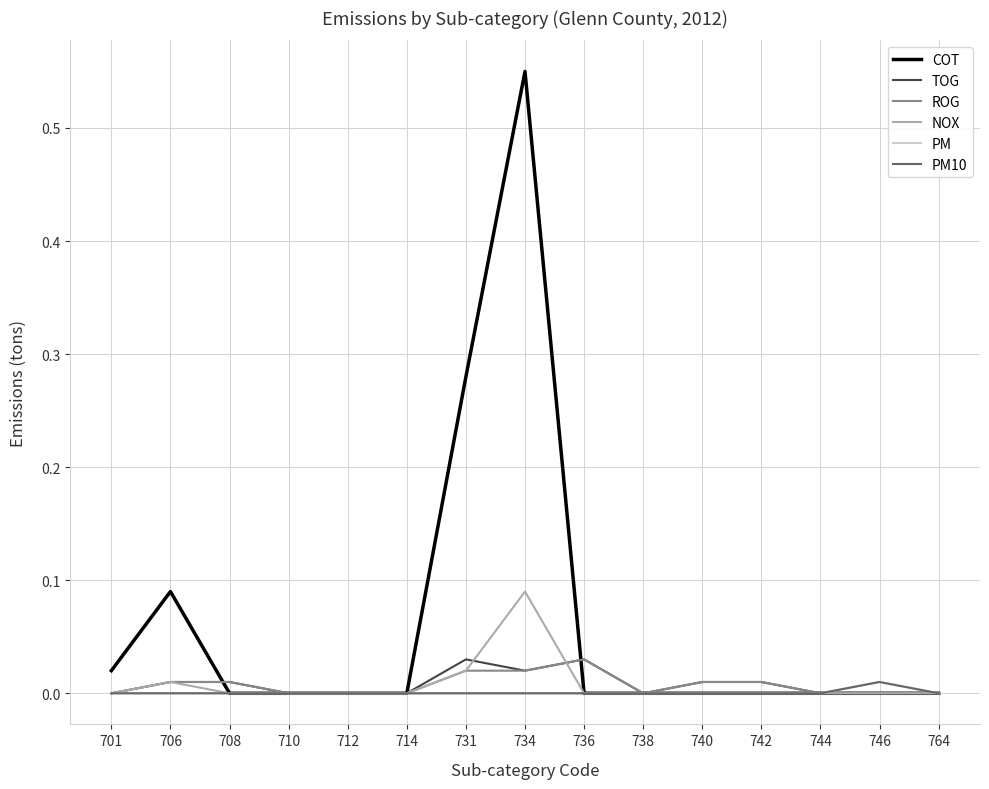

Reading left to right, list all the values displayed in this chart.

COT: 0.0	0.1	0.0	0.0	0.0	0.0	0.3	0.6	0.0	0.0	0.0	0.0	0.0	0.0	0.0
TOG: 0.0	0.0	0.0	0.0	0.0	0.0	0.0	0.0	0.0	0.0	0.0	0.0	0.0	0.0	0.0
ROG: 0.0	0.0	0.0	0.0	0.0	0.0	0.0	0.0	0.0	0.0	0.0	0.0	0.0	0.0	0.0
NOX: 0.0	0.0	0.0	0.0	0.0	0.0	0.0	0.1	0.0	0.0	0.0	0.0	0.0	0.0	0.0
PM: 0.0	0.0	0.0	0.0	0.0	0.0	0.0	0.0	0.0	0.0	0.0	0.0	0.0	0.0	0.0
PM10: 0.0	0.0	0.0	0.0	0.0	0.0	0.0	0.0	0.0	0.0	0.0	0.0	0.0	0.0	0.0